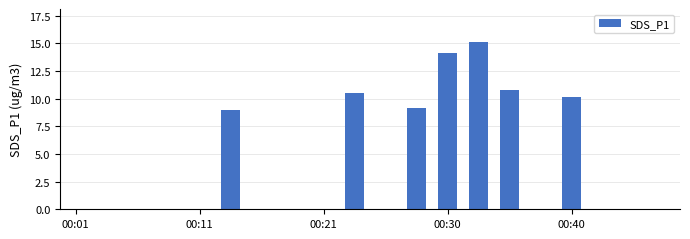

Count the number of data series in this chart.

1